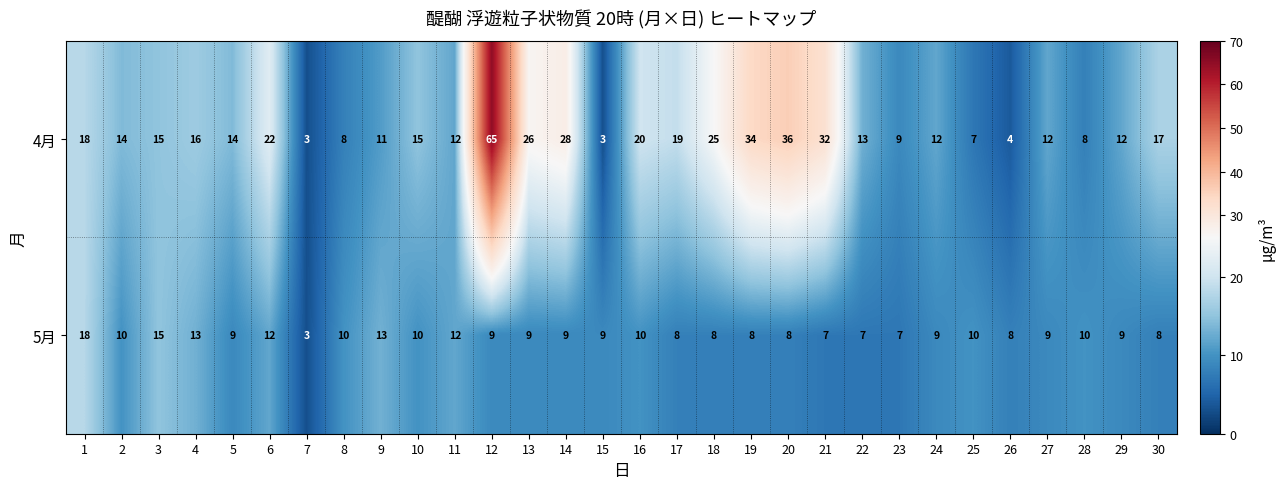

How many series are shown in this chart?

2